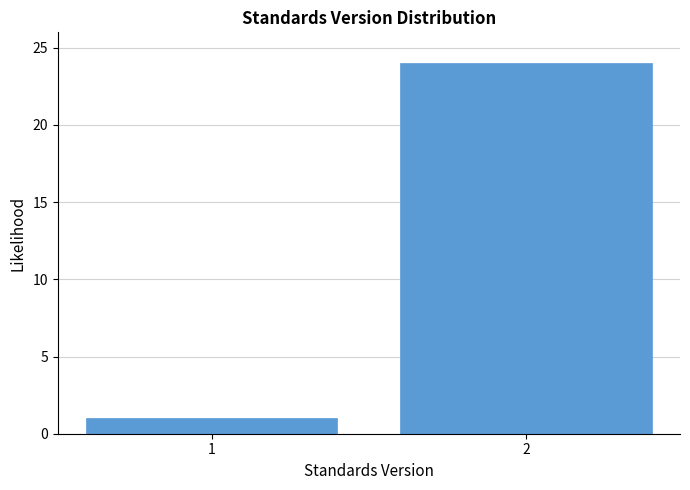

Reading left to right, extract all data points from this chart.

1=1	2=24